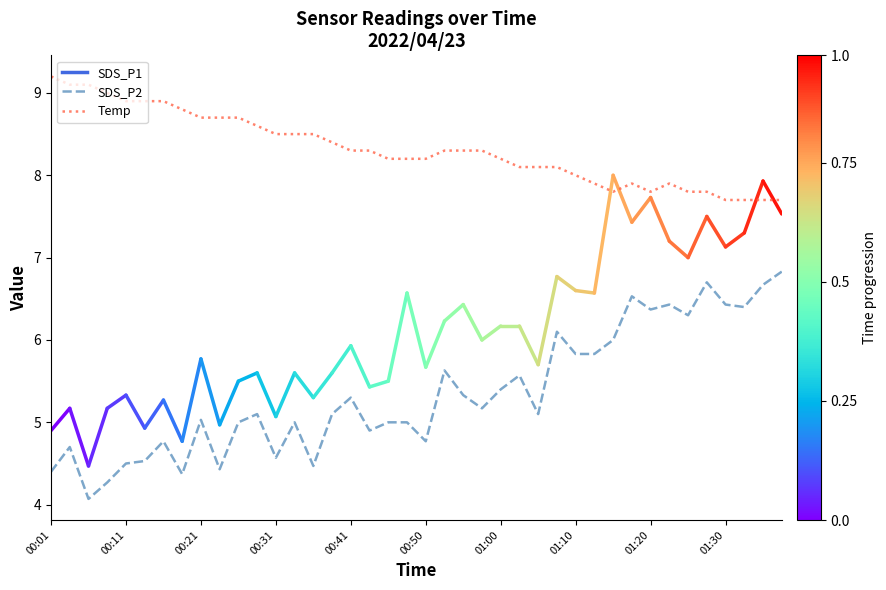

Which series has the largest total across all categories?

Temp